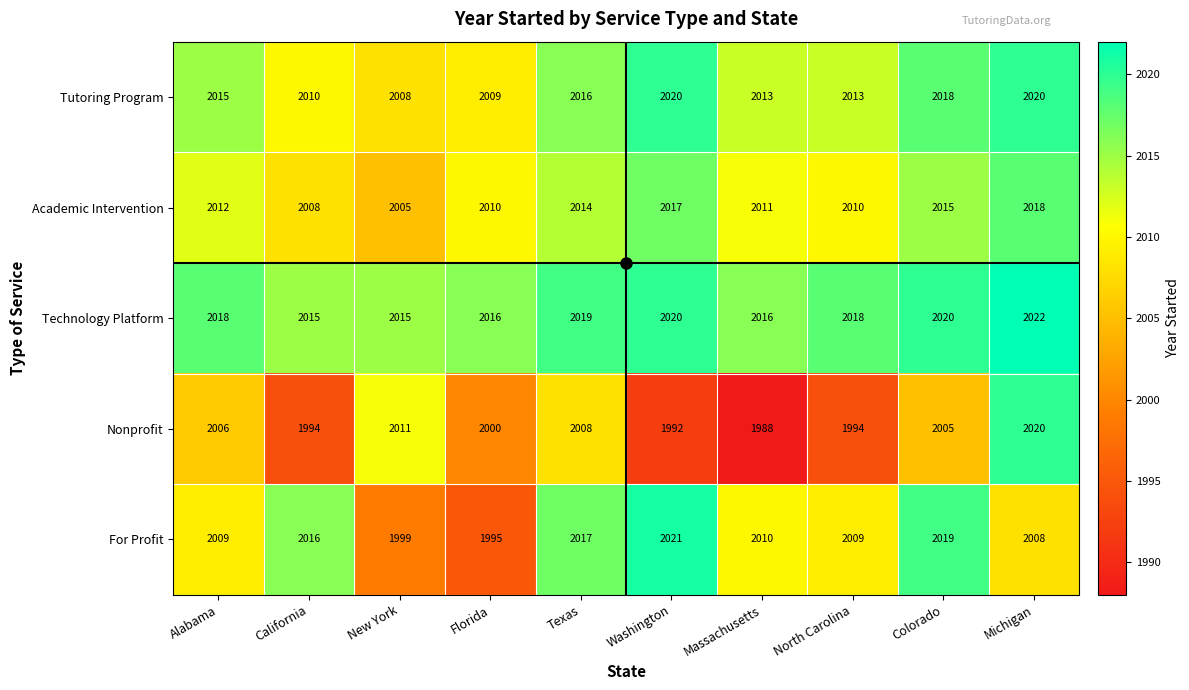

Count the number of categories in the chart.

10